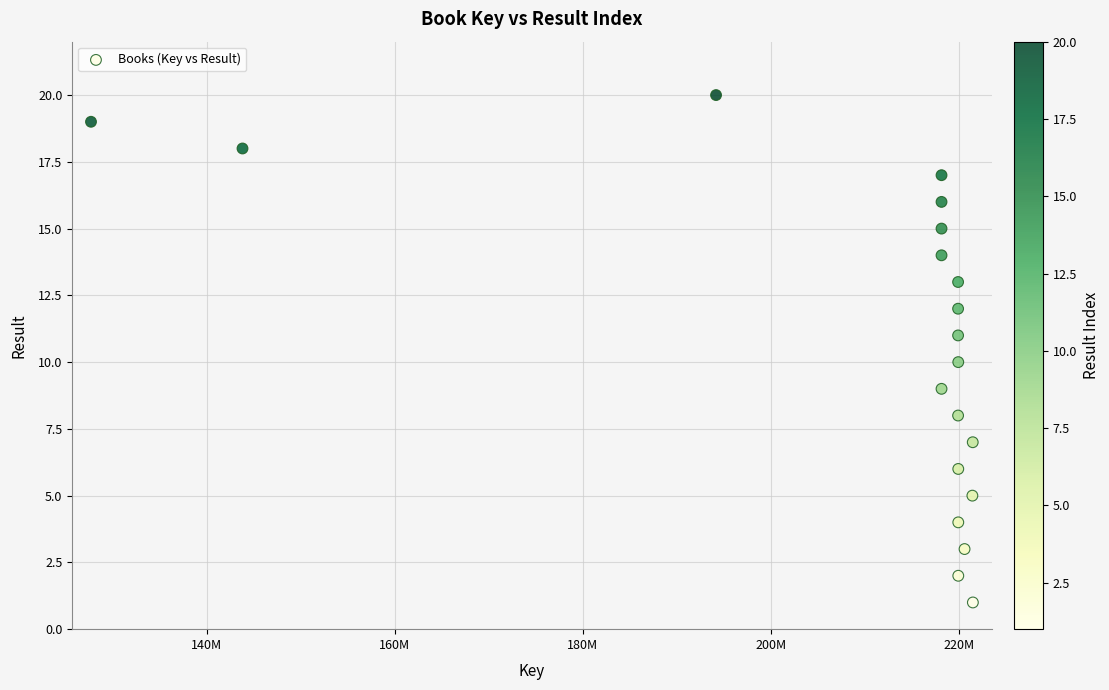

What is the range of X values (max minus min)?

93826953